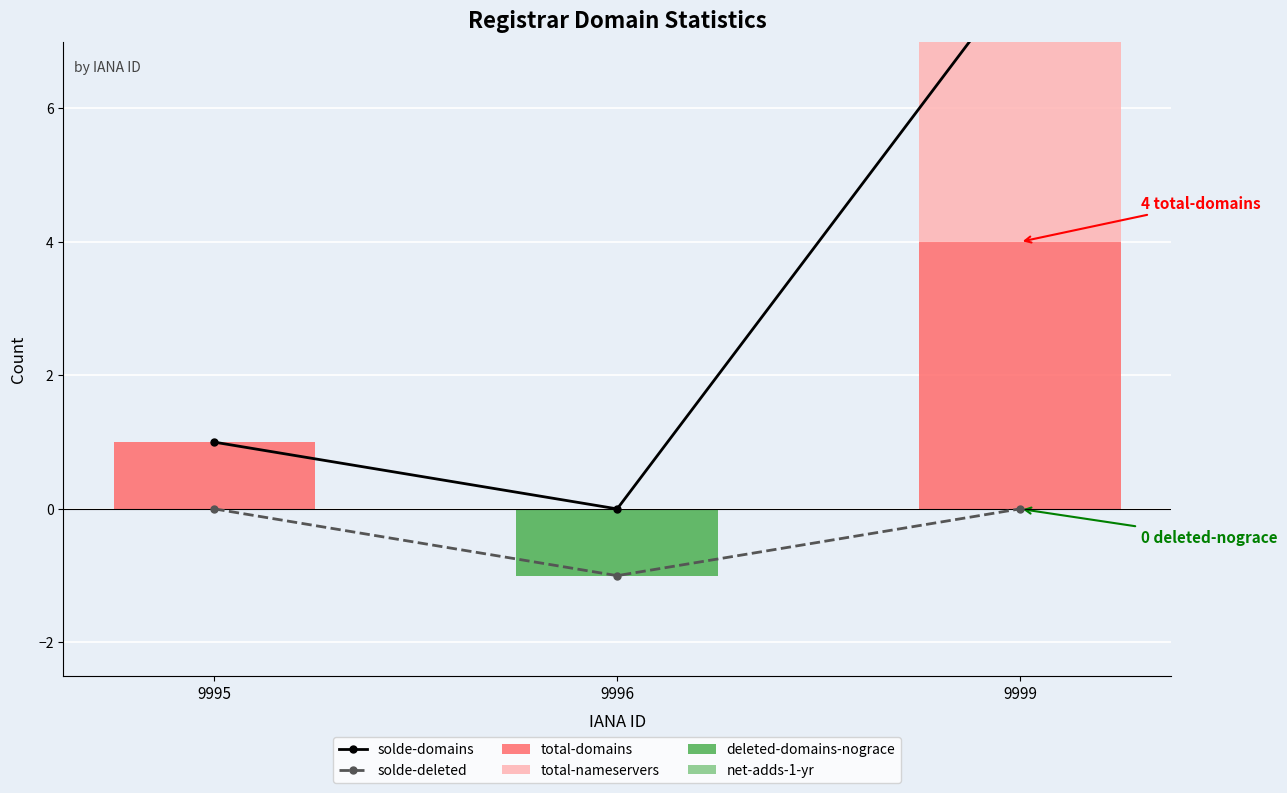

Which series has the largest total across all categories?

solde-domains